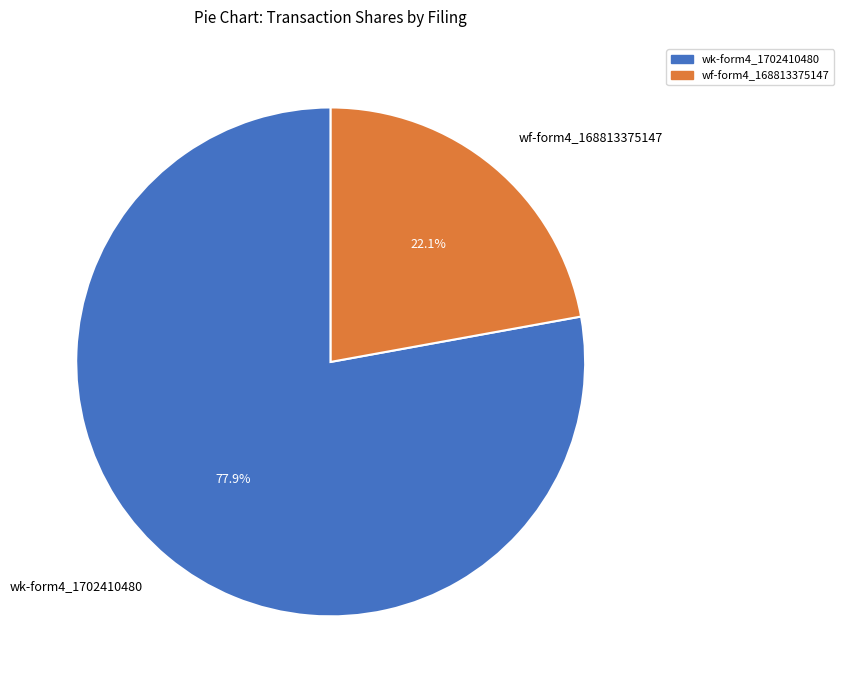

To the nearest percent, what is the average slice percentage?

50%